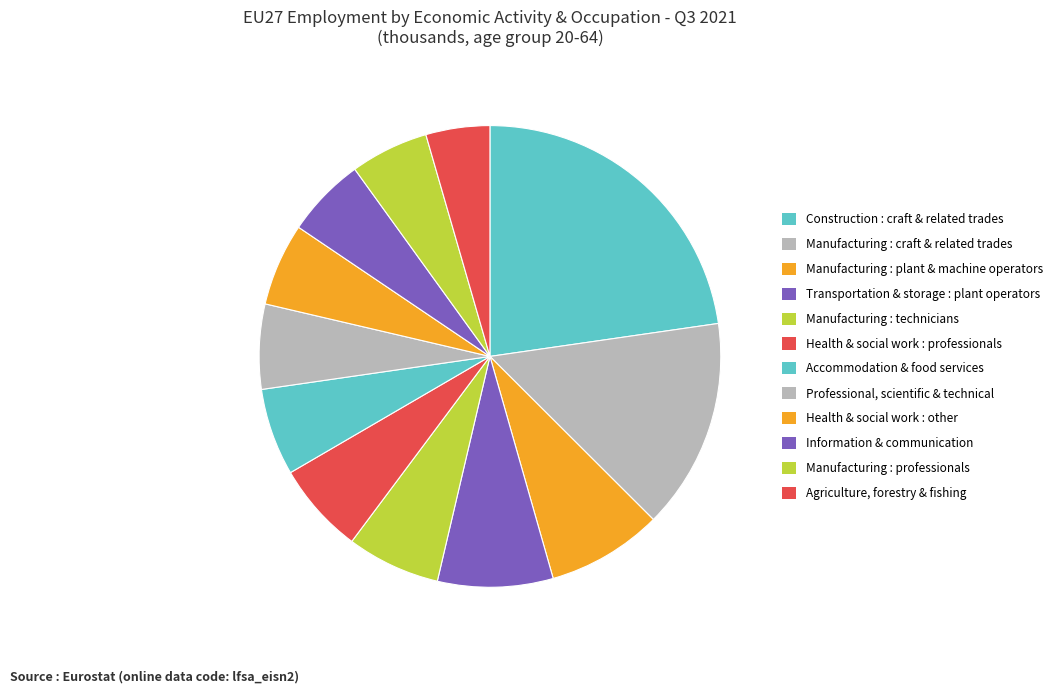

How many slices are in this pie chart?

12